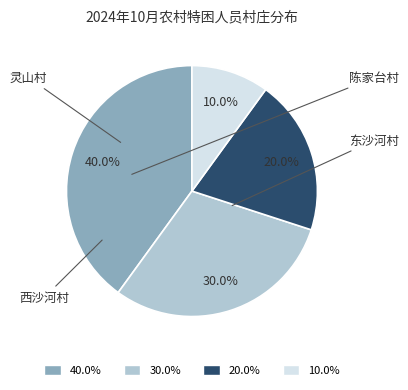

Combined, do 灵山村 and 陈家台村 account for over 50%?

No